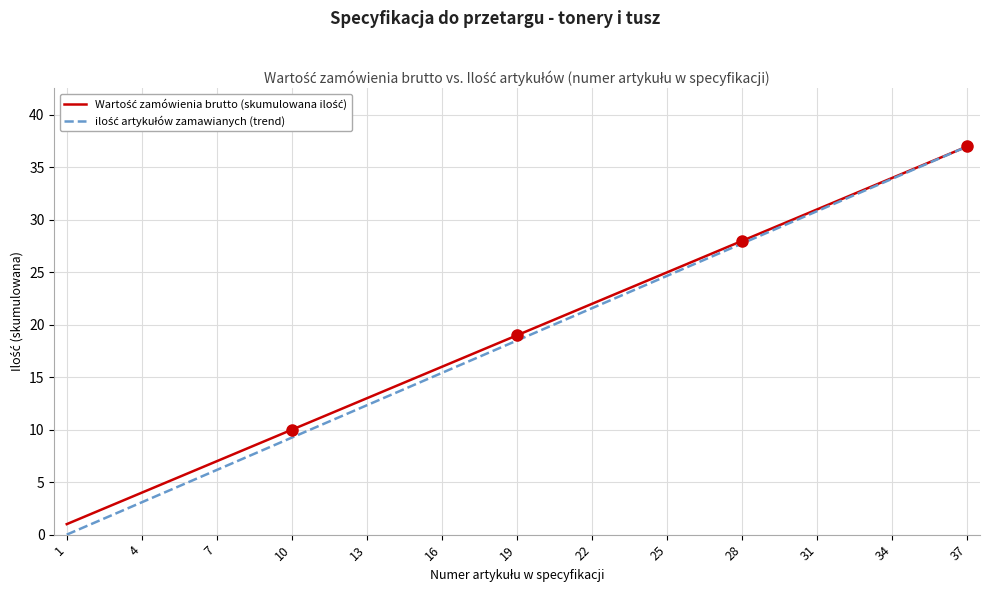

What is the greatest value displayed?

37.0